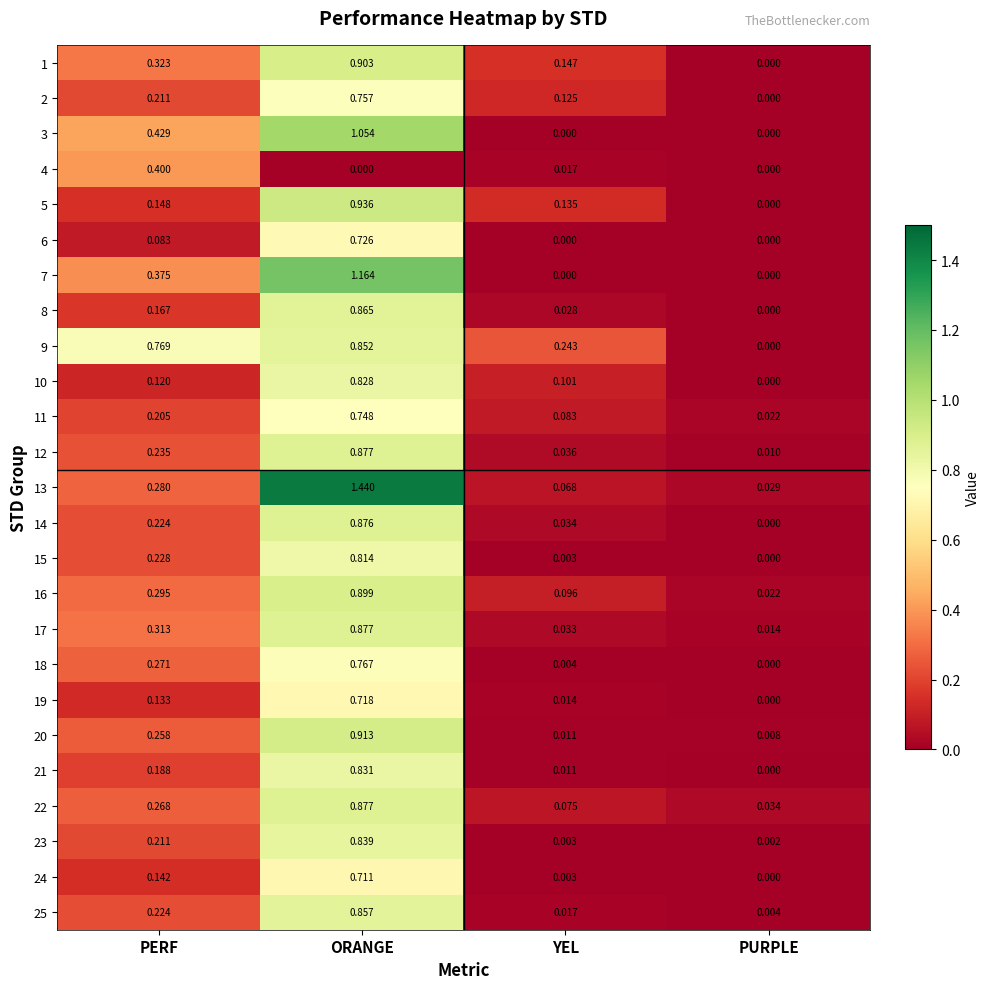

Count the number of data series in this chart.

25